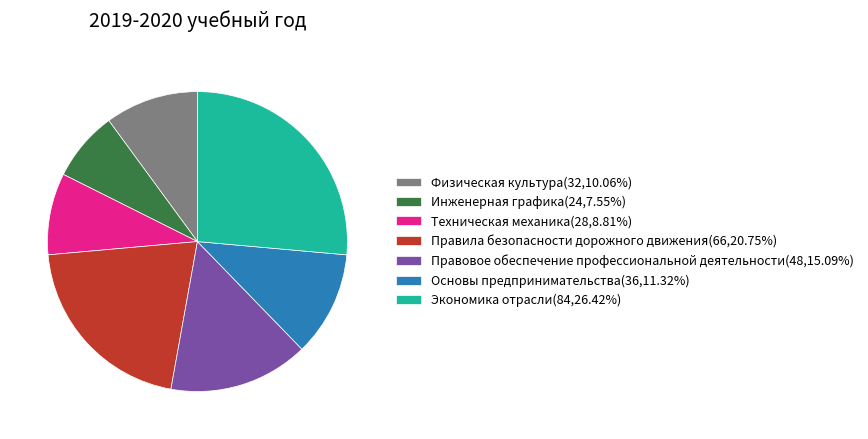

Approximately how many times larger is the value at Инженерная графика(24,7.55%) compared to Правила безопасности дорожного движения(66,20.75%)?

0.4